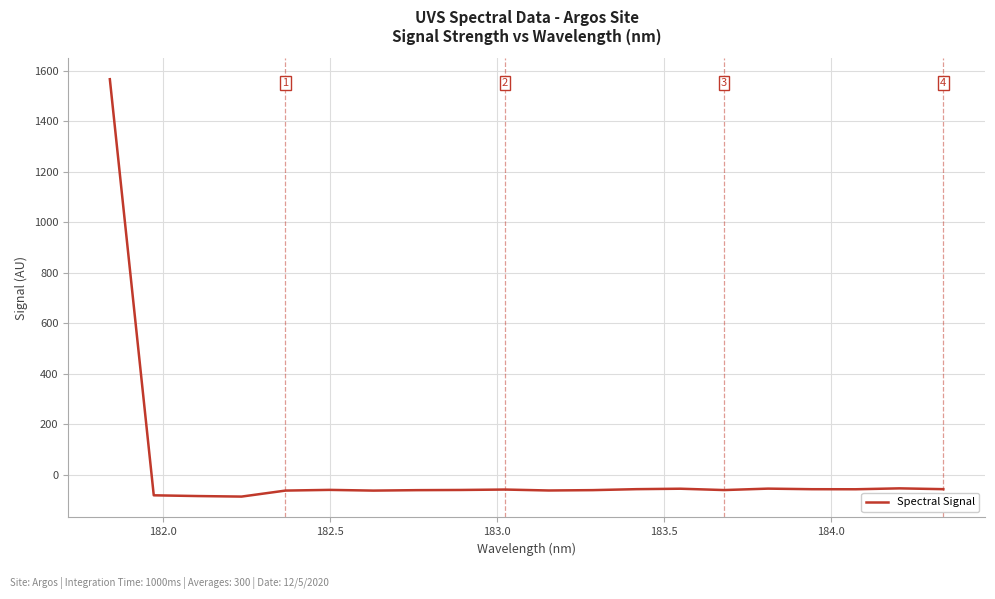

How many values are below -60?

11